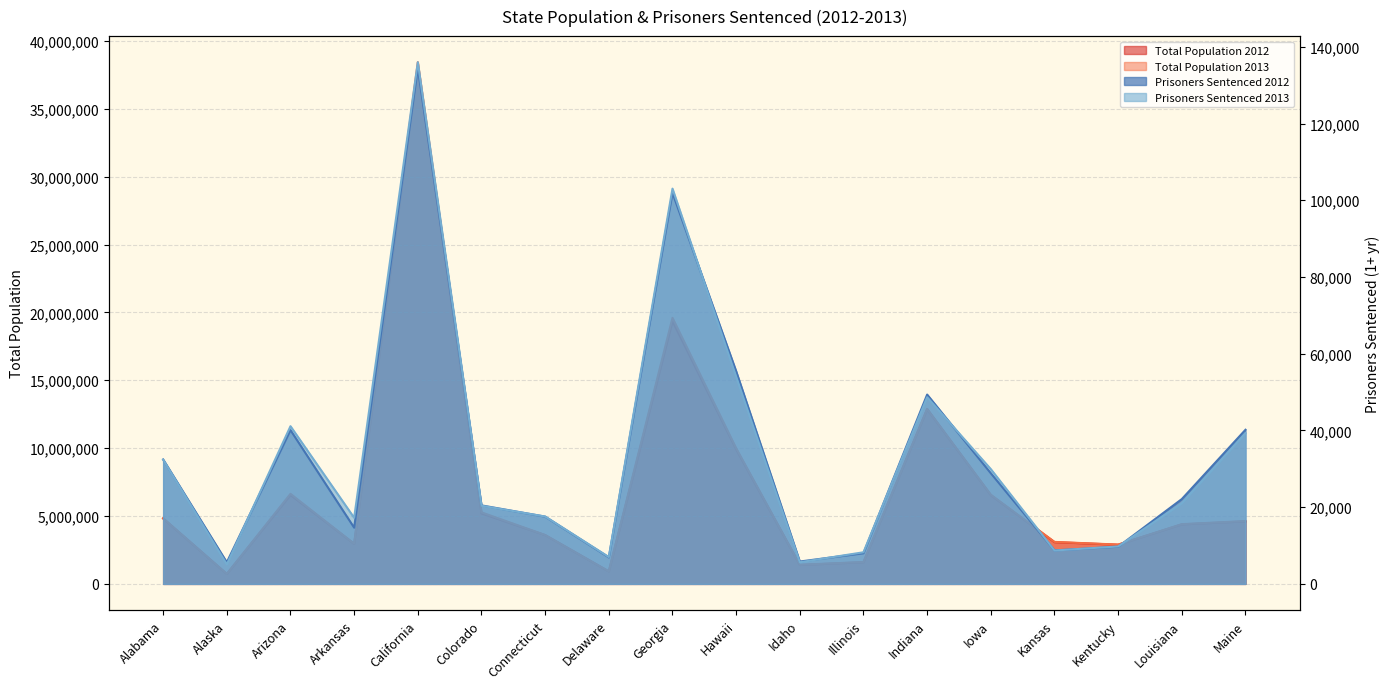

True or false: Prisoners Sentenced 2012 and Total Population 2012 cross at least once.

False